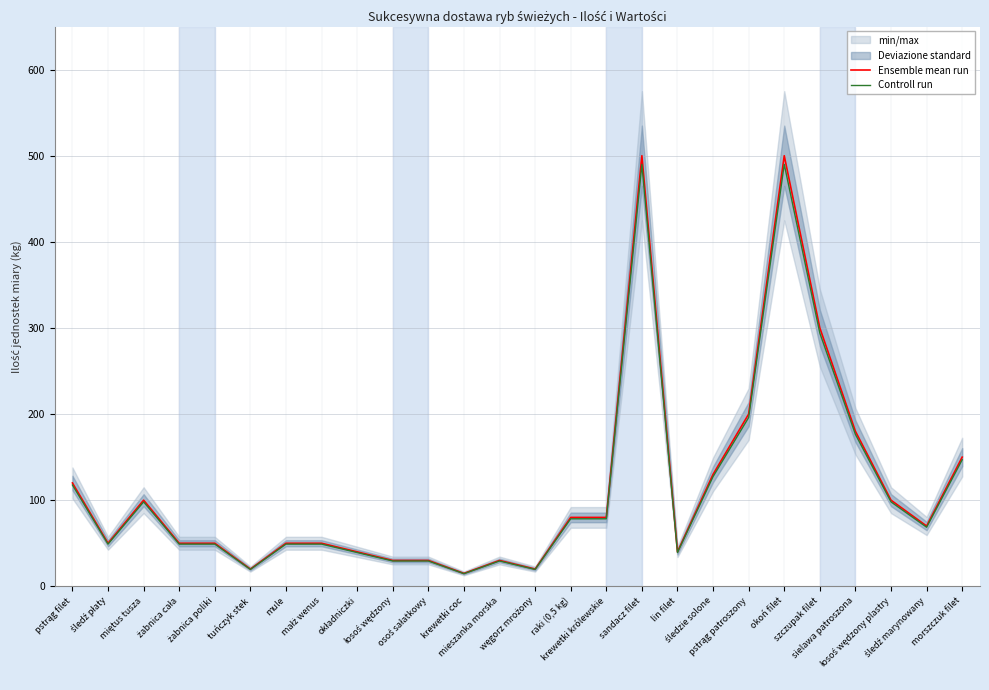

Rank the categories by Ensemble mean run value from lowest to highest.

krewetki coc, tuńczyk stek, węgorz mrożony, łosoś wędzony, osoś sałatkowy, mieszanka morska, okładniczki, lin filet, śledź płaty, żabnica cała, żabnica poliki, mule, małż wenus, śledź marynowany, raki (0,5 kg), krewetki królewskie, miętus tusza, łosoś wędzony plastry, pstrąg filet, śledzie solone, morszczuk filet, sielawa patroszona, pstrąg patroszony, szczupak filet, sandacz filet, okoń filet